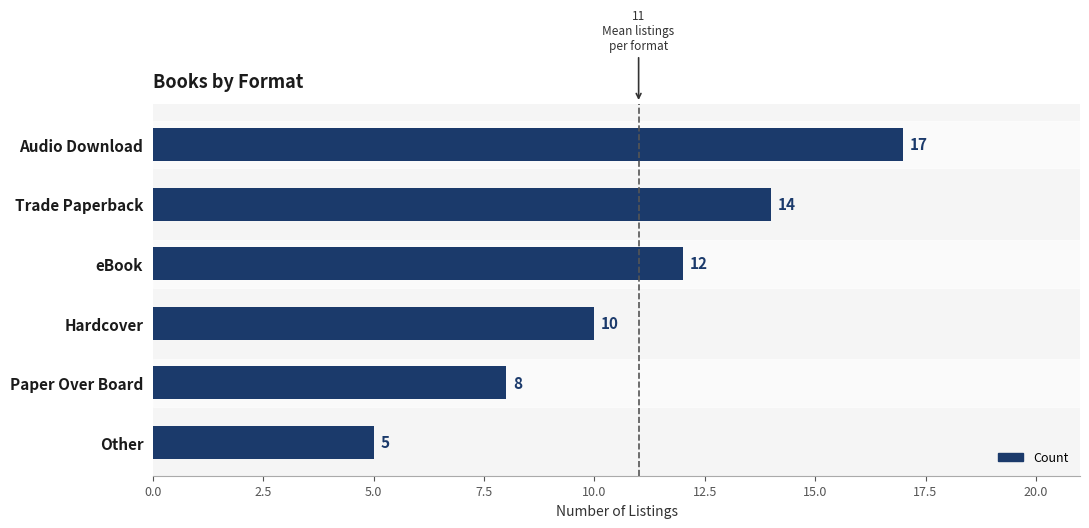

Which label corresponds to the smallest value in the chart?

Other